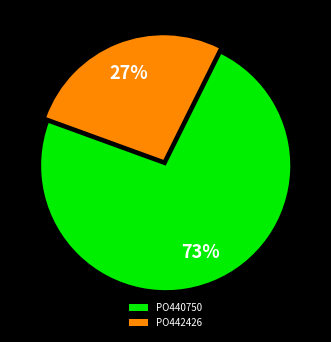

What is the largest slice in the pie chart?

PO440750